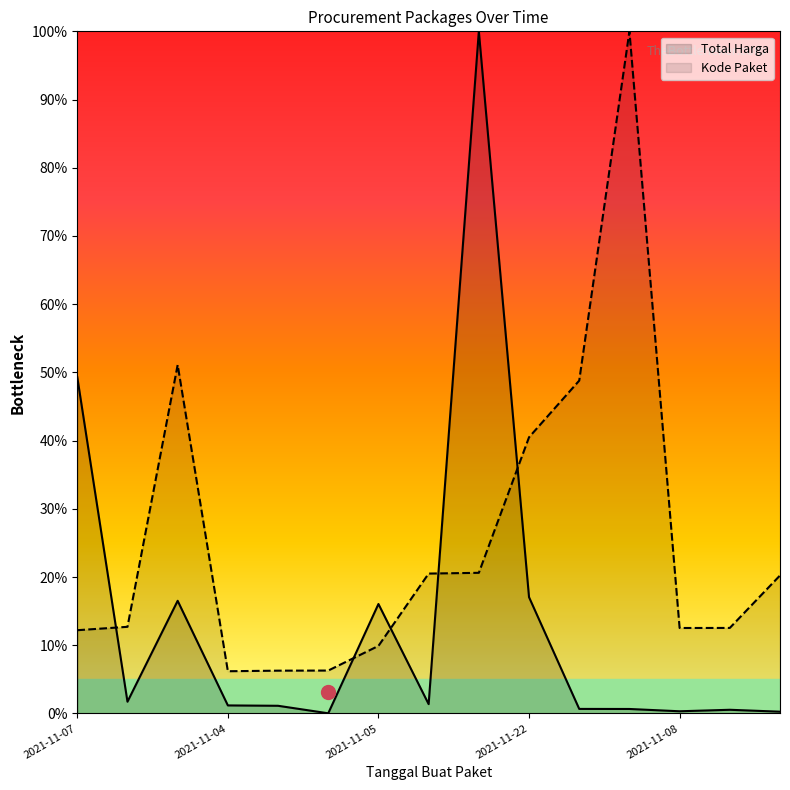

True or false: Kode Paket has more than 2 points higher than both neighbors.

False